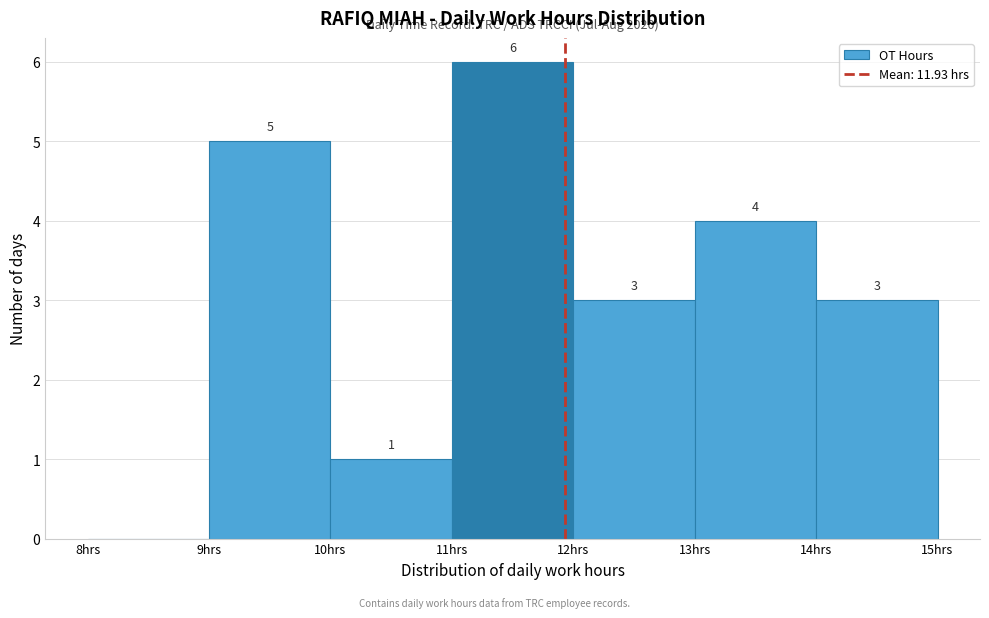

Over which range of the x-axis is the bar tallest?

11 to 12